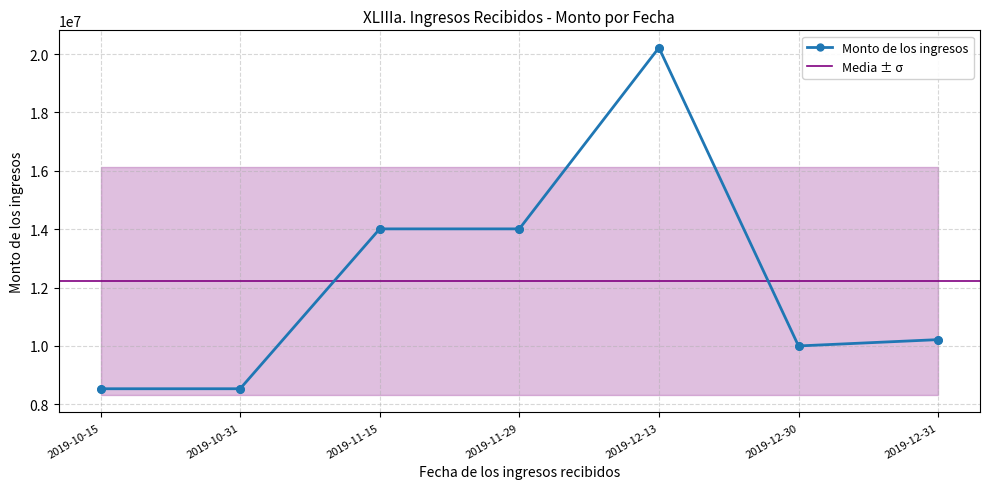

What is the change in value from 2019-12-30 to 2019-12-31?

+216562.5